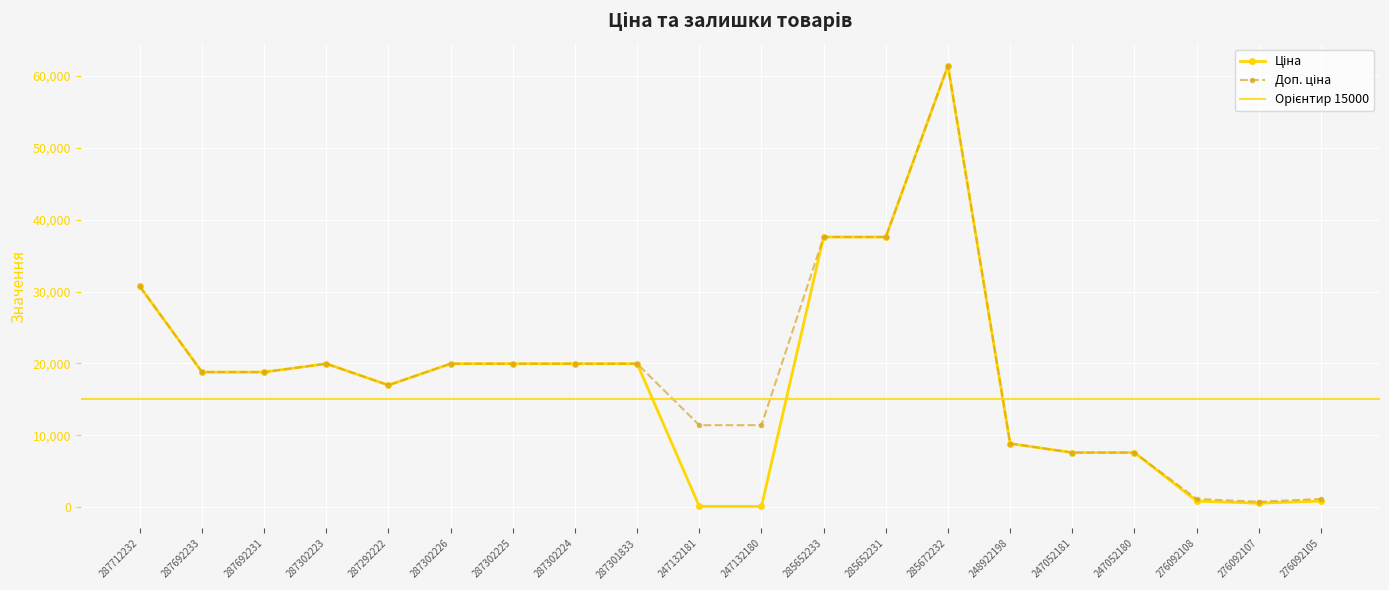

What is the difference between the maximum and minimum values in the Ціна series?

61320.2